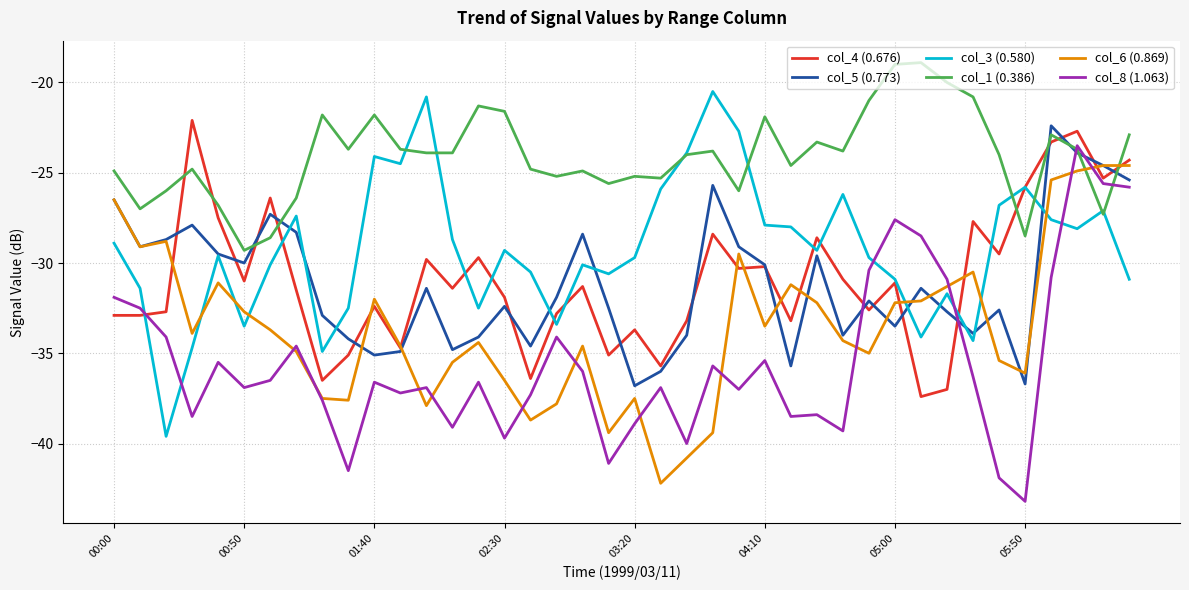

True or false: col_1 (0.386) and col_4 (0.676) cross at least once.

True